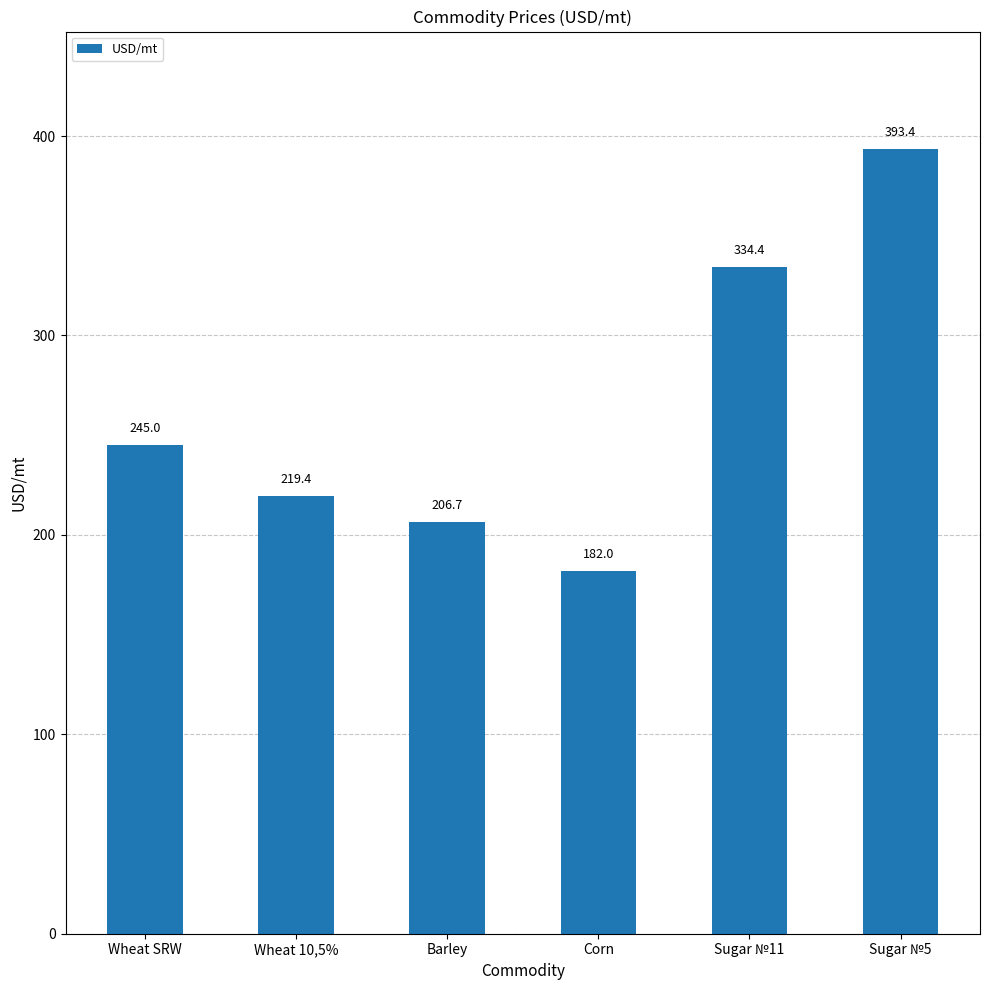

What is the label of the 3rd bar from the left?

Barley